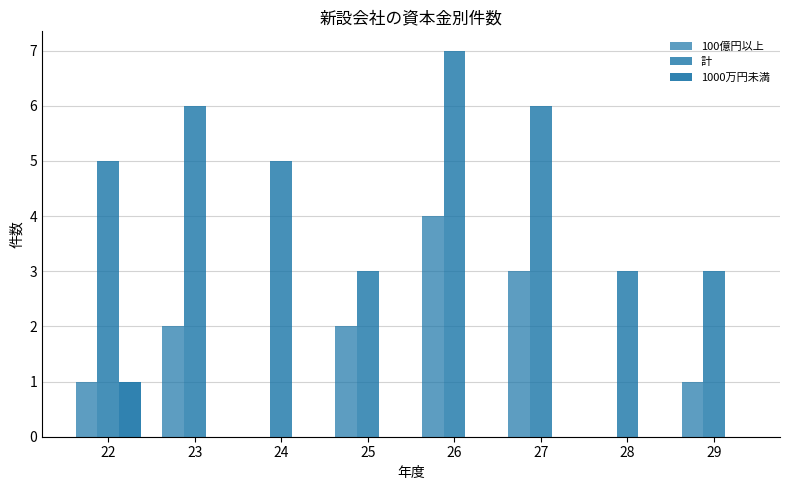

Between 25 and 29, which series saw the biggest shift?

100億円以上